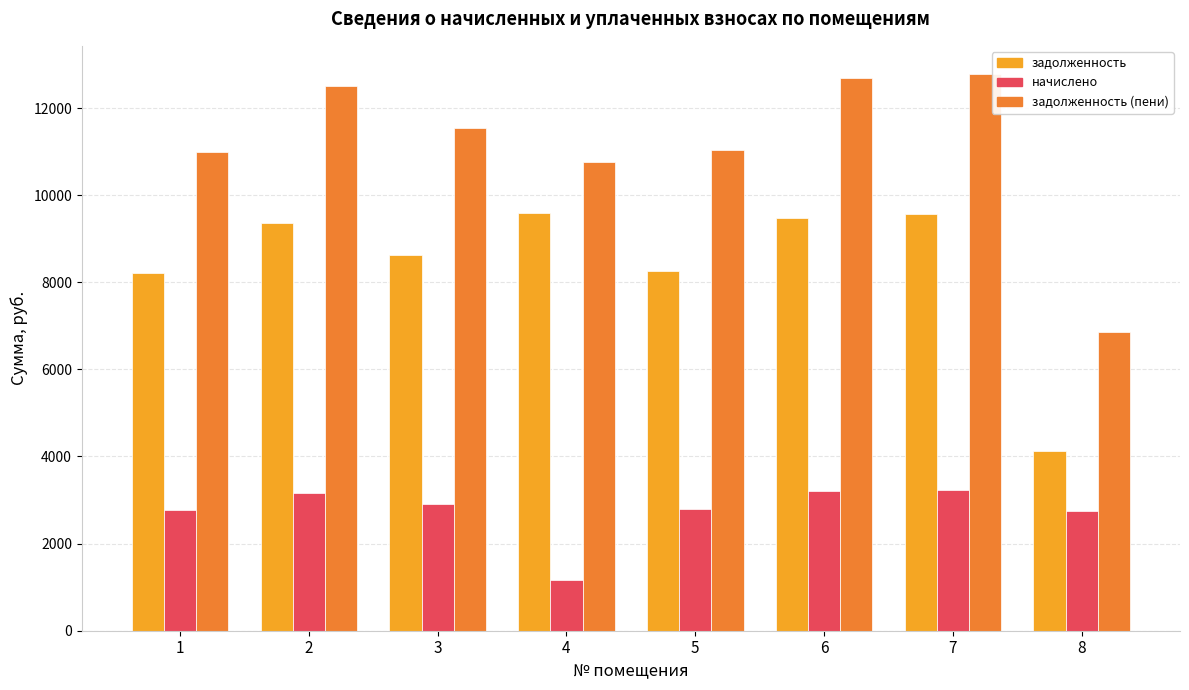

Does the chart contain stacked bars?

No